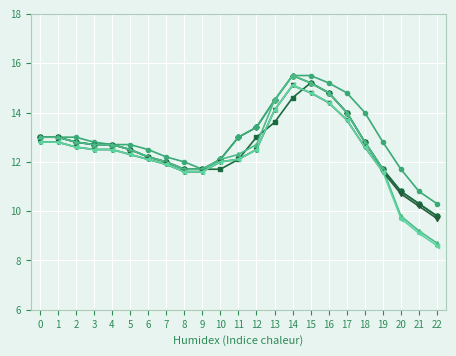

Is this an area chart (filled region under the line)?

No